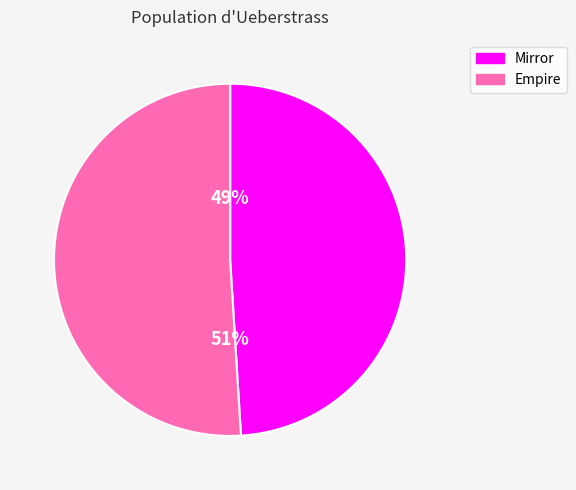

How many segments does this pie chart have?

2